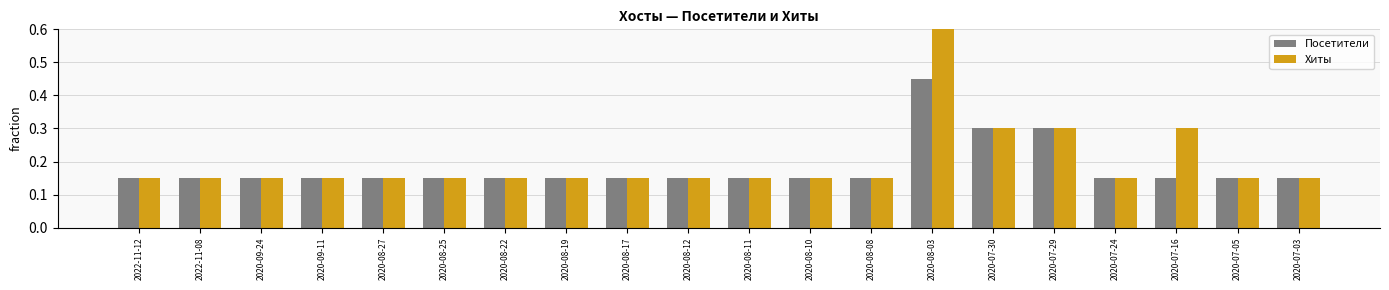

What is the highest value of the Хиты series?

0.6